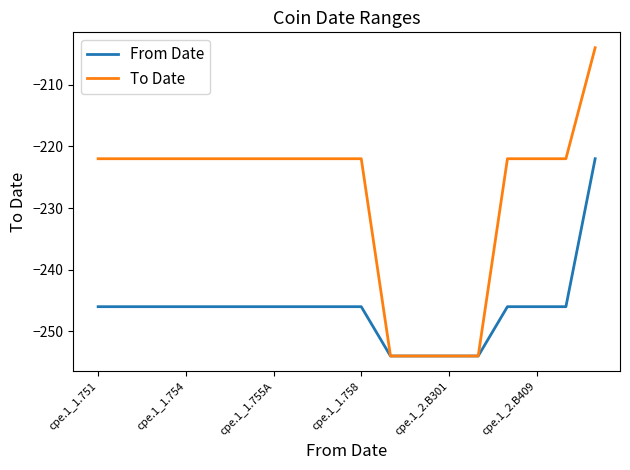

What are all the series names shown in the legend?

From Date, To Date